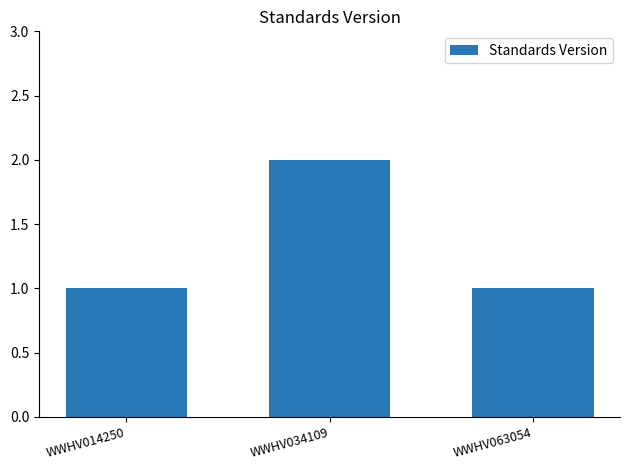

Which has a higher value, WWHV063054 or WWHV034109?

WWHV034109